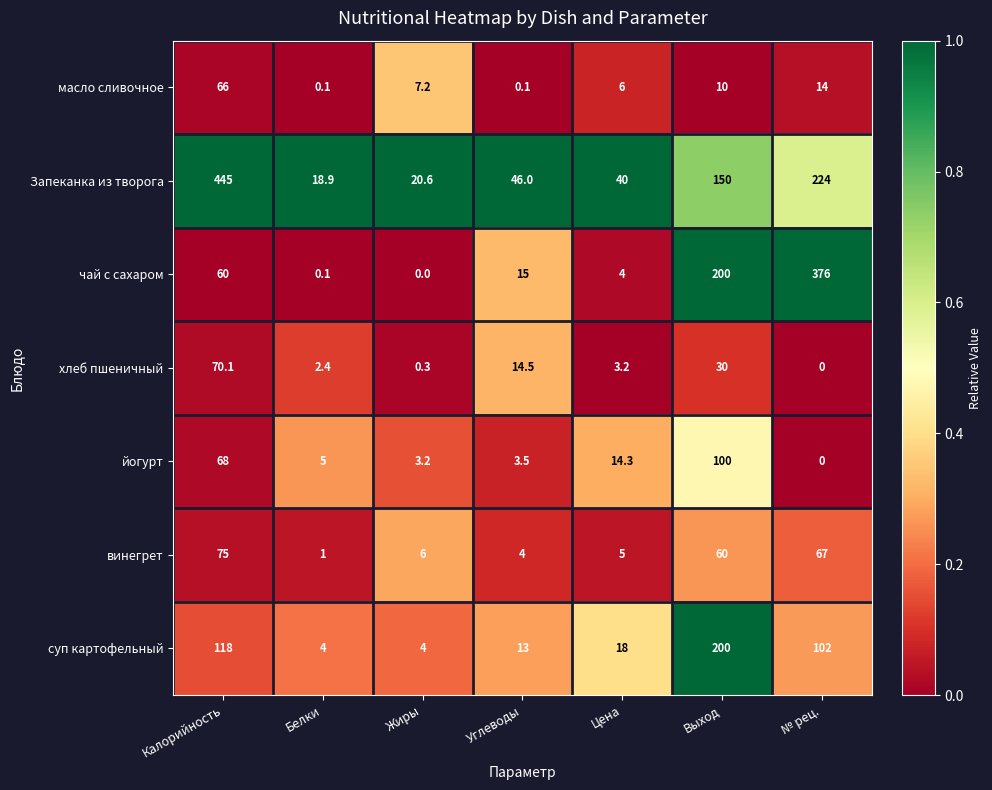

What is the average value of the Запеканка из творога series?

134.9